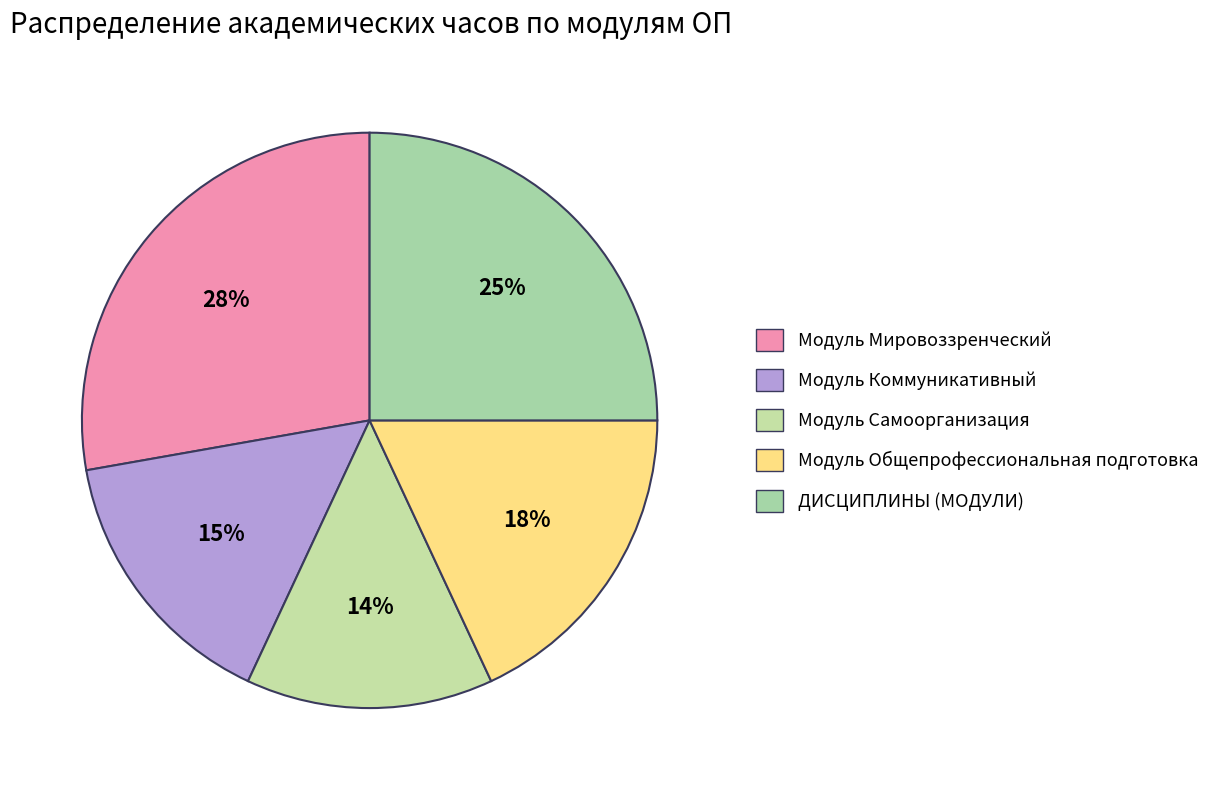

What percentage is the Модуль Коммуникативный slice, to the nearest percent?

15%